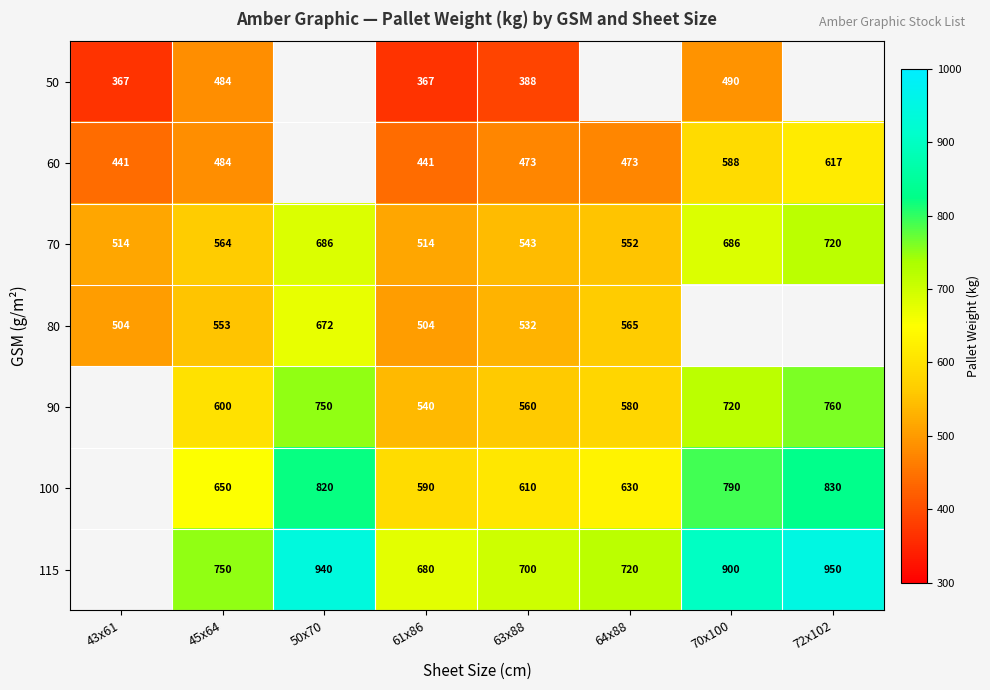

What is the sum of all 70 values?

4779